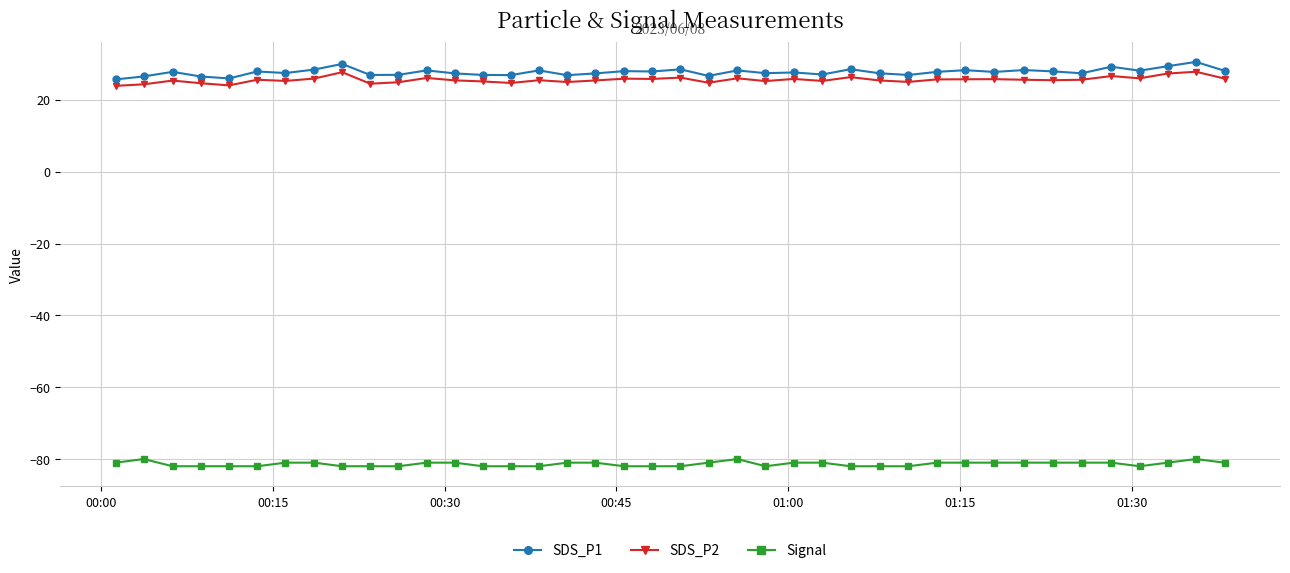

What is the value of the SDS_P2 point at the 15th from the left?

24.7